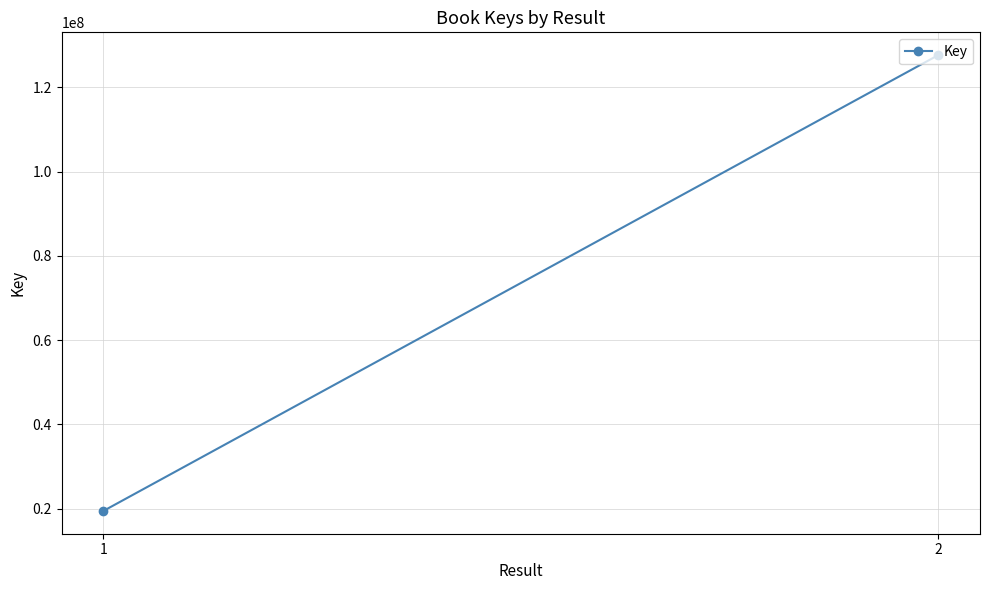

What is the smallest value displayed?

19461748